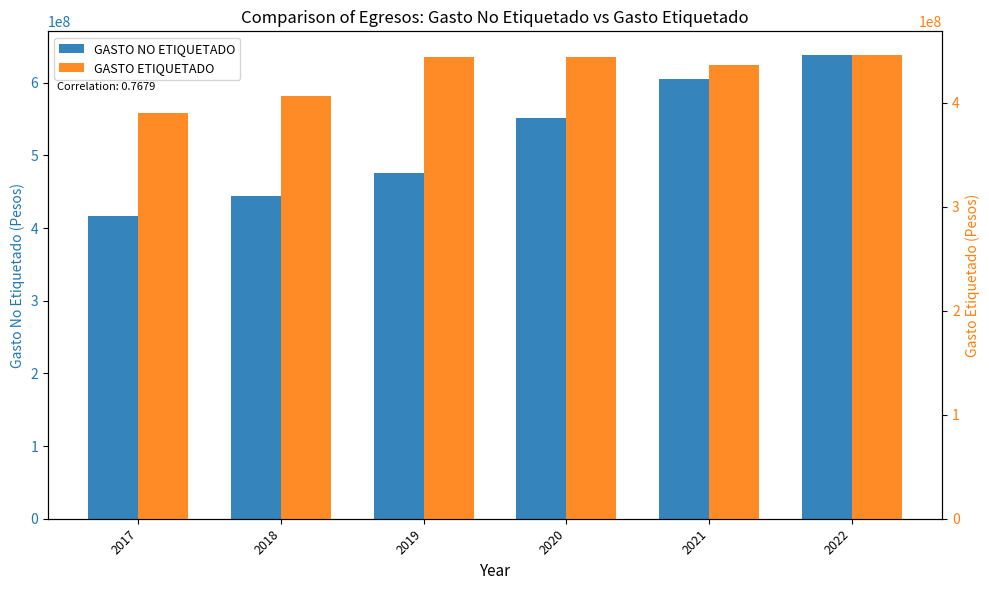

How many categories are shown in the chart?

6